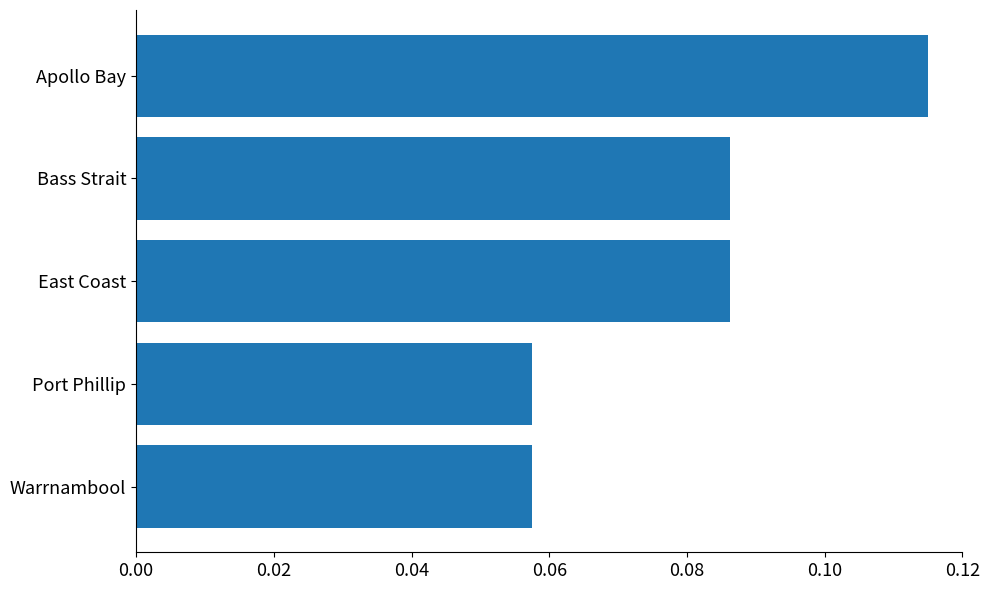

Does the chart contain any negative values?

No